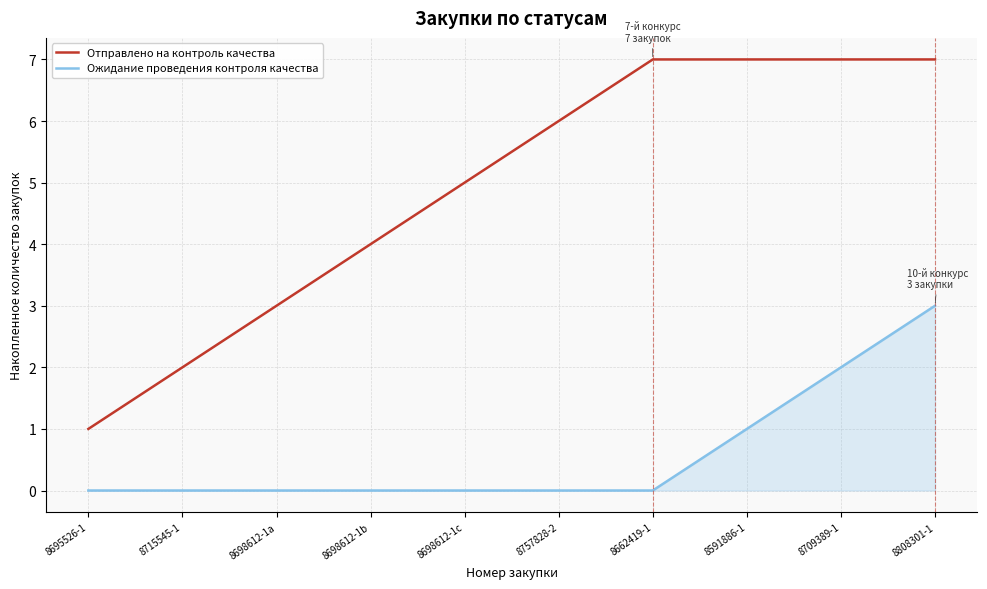

True or false: Отправлено на контроль качества and Ожидание проведения контроля качества cross at least once.

False